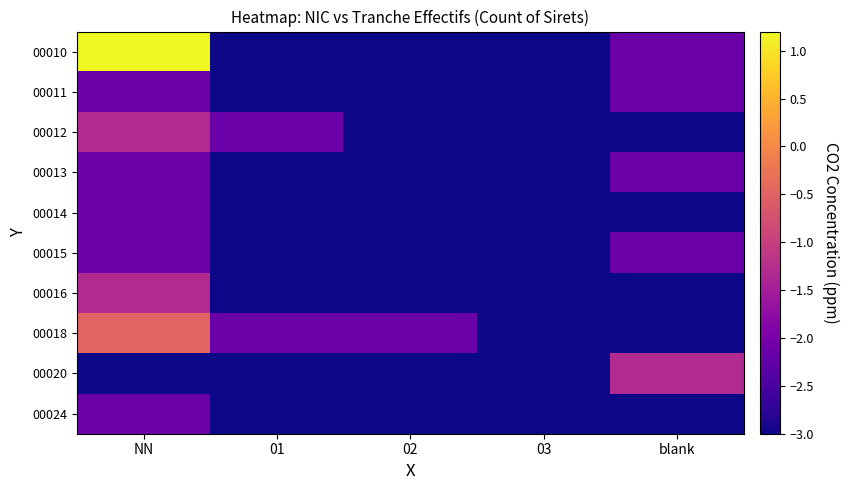

Reading left to right, what are all the values shown in this chart?

00010: NN=1.2	01=-3.0	02=-3.0	03=-3.0	blank=-2.2
00011: NN=-2.2	01=-3.0	02=-3.0	03=-3.0	blank=-2.2
00012: NN=-1.3	01=-2.2	02=-3.0	03=-3.0	blank=-3.0
00013: NN=-2.2	01=-3.0	02=-3.0	03=-3.0	blank=-2.2
00014: NN=-2.2	01=-3.0	02=-3.0	03=-3.0	blank=-3.0
00015: NN=-2.2	01=-3.0	02=-3.0	03=-3.0	blank=-2.2
00016: NN=-1.3	01=-3.0	02=-3.0	03=-3.0	blank=-3.0
00018: NN=-0.5	01=-2.2	02=-2.2	03=-3.0	blank=-3.0
00020: NN=-3.0	01=-3.0	02=-3.0	03=-3.0	blank=-1.3
00024: NN=-2.2	01=-3.0	02=-3.0	03=-3.0	blank=-3.0